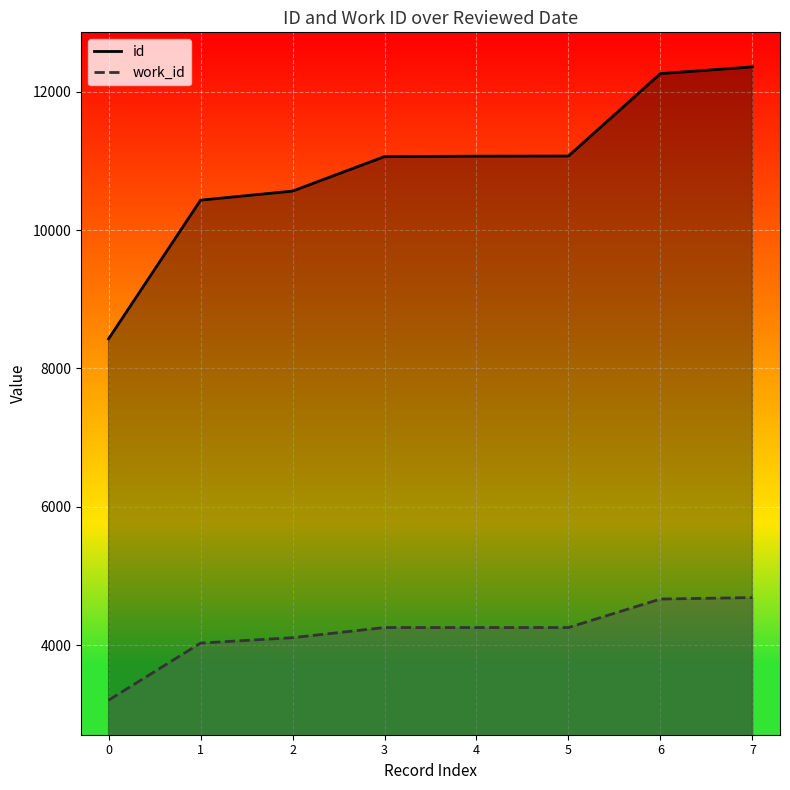

What is the average value of the work_id series?

4181